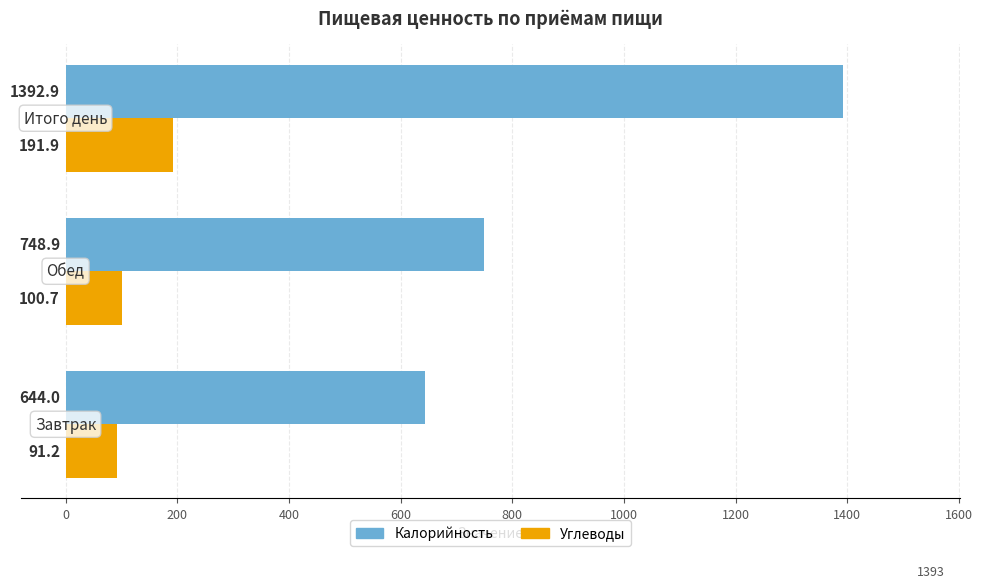

What is the difference between the maximum and minimum values in the Углеводы series?

100.7